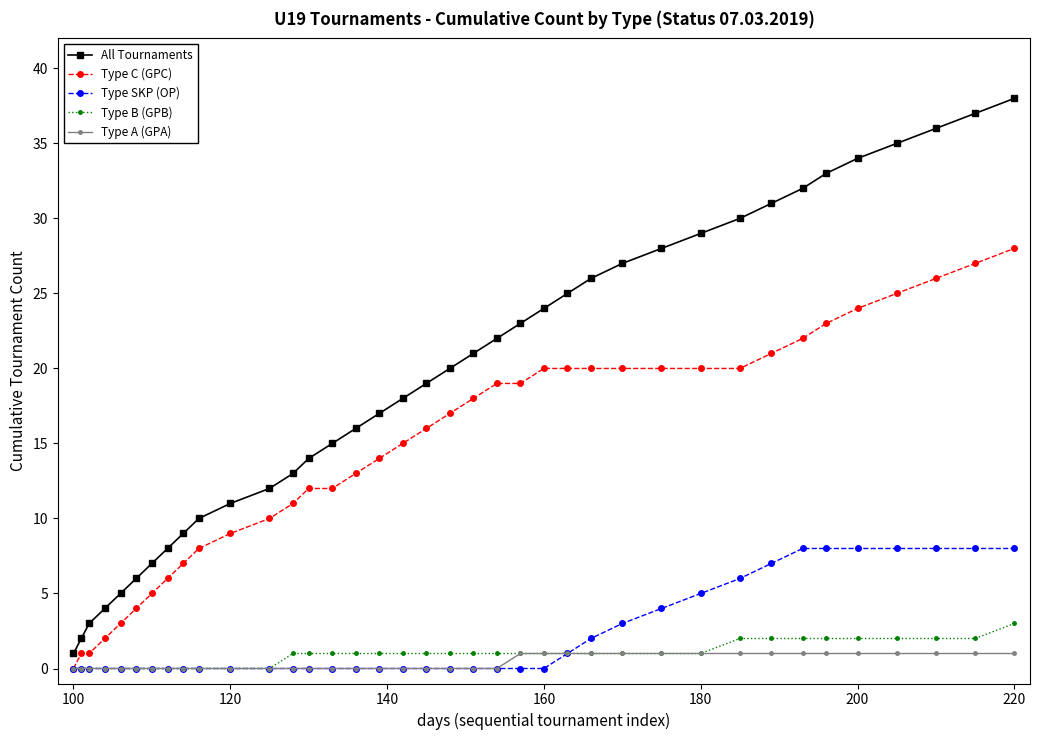

List the series in order of their peak value, lowest first.

Type A (GPA), Type B (GPB), Type SKP (OP), Type C (GPC), All Tournaments